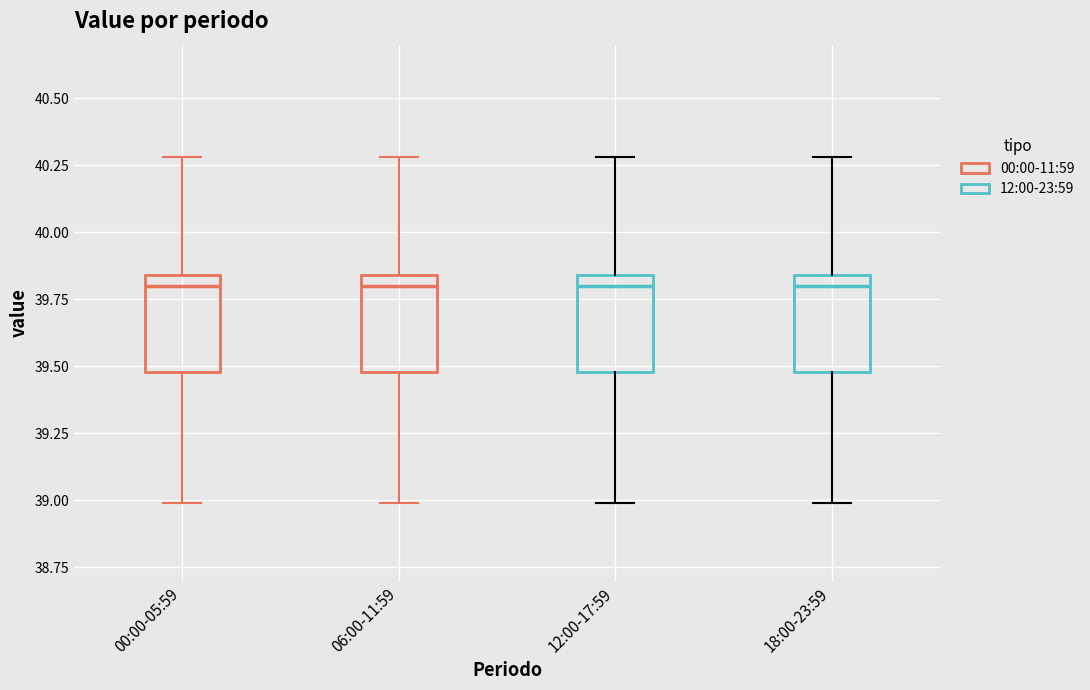

Reading left to right, read every box against the y-axis: the position of its median line, the range the box covers, and the ends of its whiskers. The values are not printed on the chart, so give them approximately, as read against the axis.

00:00-05:59: median 39.80, box 39.50 to 39.85, whiskers 39.00 to 40.30
06:00-11:59: median 39.80, box 39.50 to 39.85, whiskers 39.00 to 40.30
12:00-17:59: median 39.80, box 39.50 to 39.85, whiskers 39.00 to 40.30
18:00-23:59: median 39.80, box 39.50 to 39.85, whiskers 39.00 to 40.30